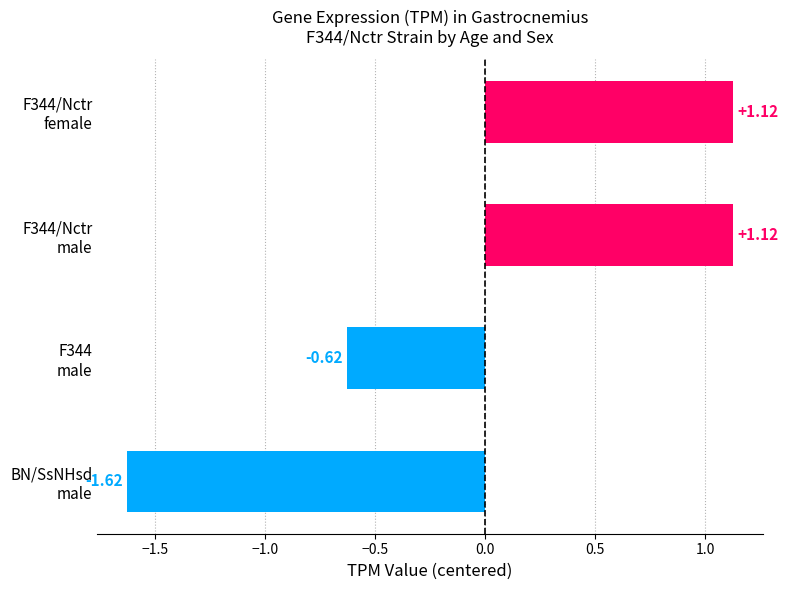

How many series are shown in this chart?

1